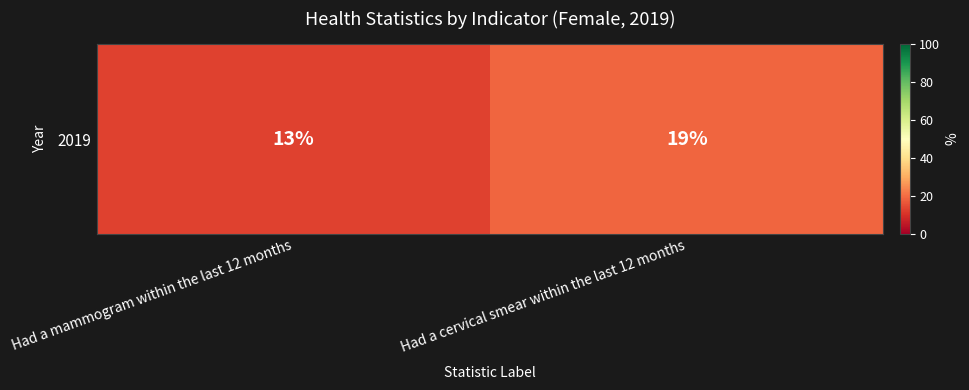

At which category does the chart reach its peak across all series?

Had a cervical smear within the last 12 months